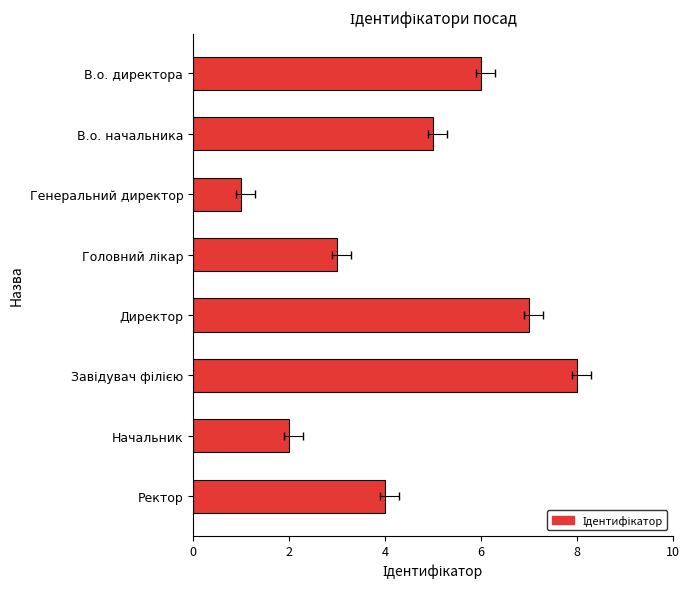

How many bars are there in total?

8